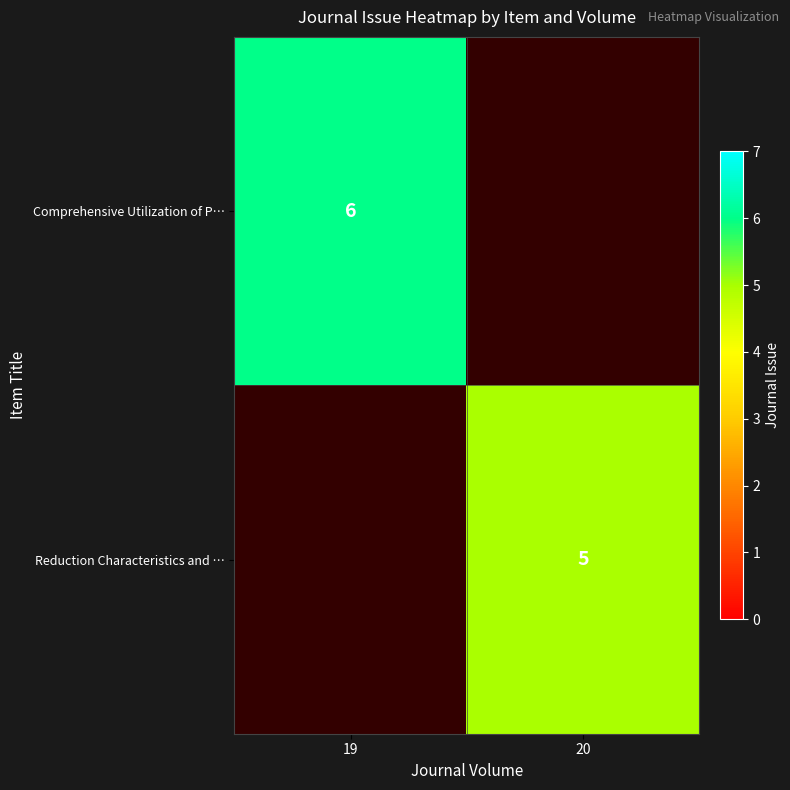

The value of Reduction Characteristics and … at 20 is 8. True or false?

False